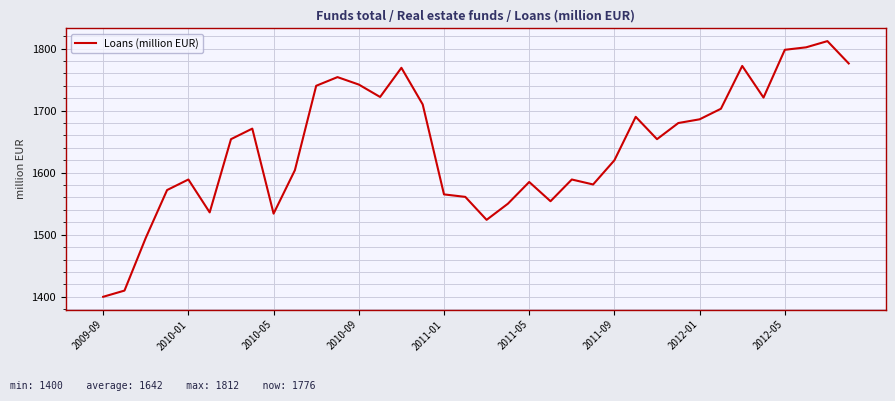

What is the minimum value shown in the chart?

1400